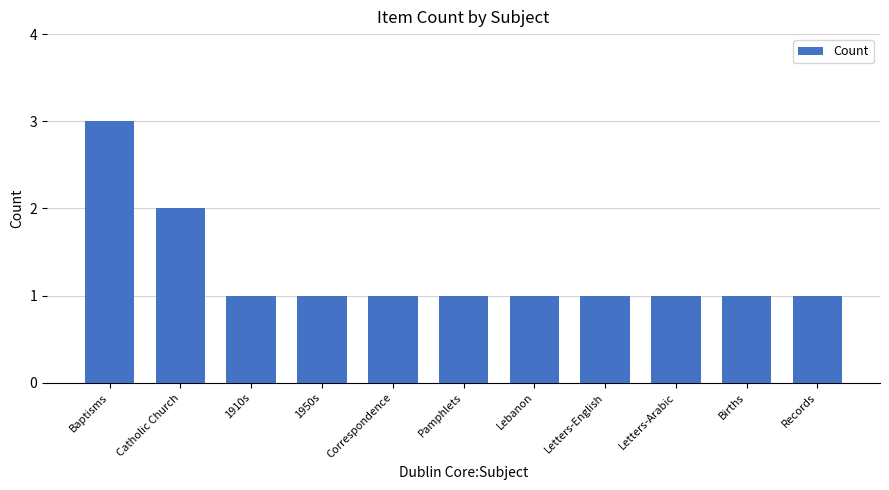

True or false: the data shows 1 at Pamphlets.

True